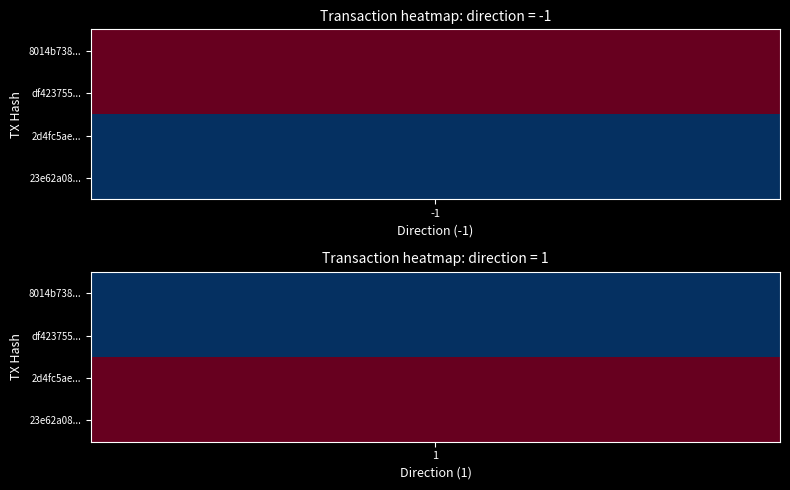

Count the number of data series in this chart.

4